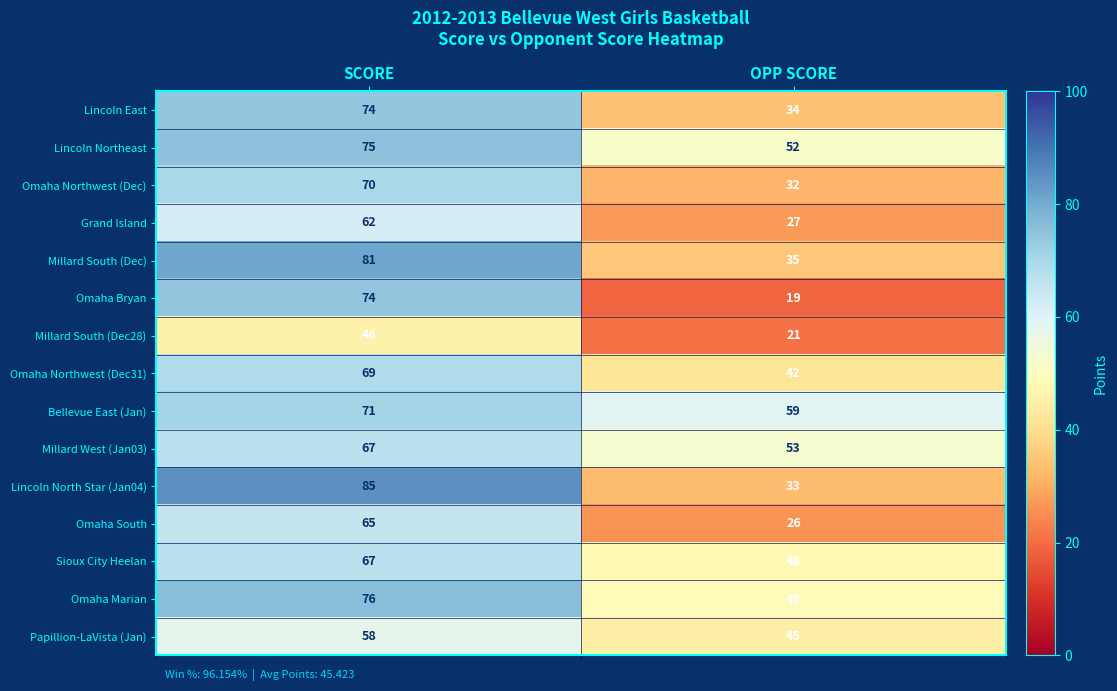

Is it true that Omaha Northwest (Dec31) equals 69 at SCORE?

True